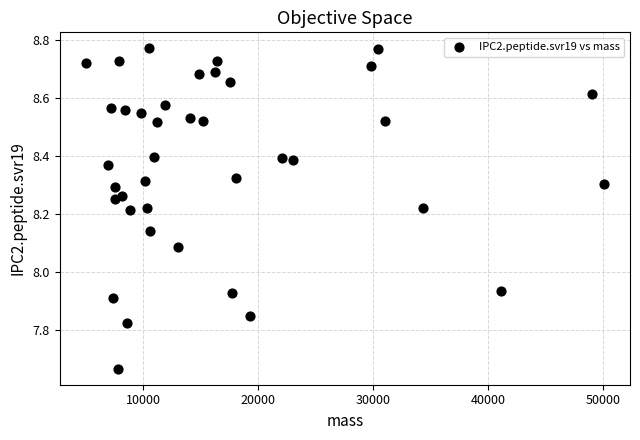

What is the range of Y values (max minus min)?

1.1